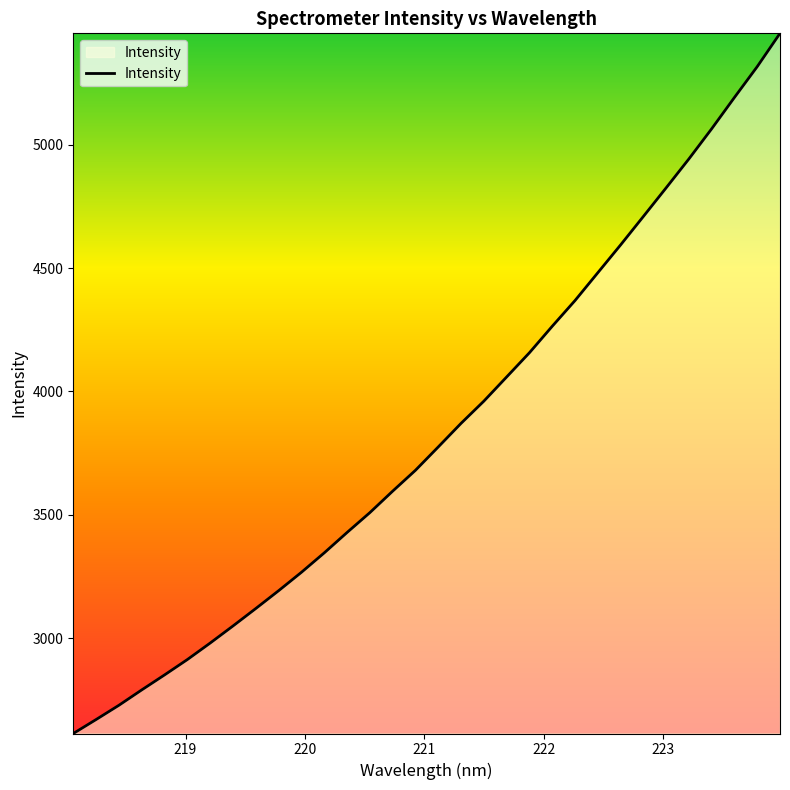

What is the greatest value displayed?

5451.4